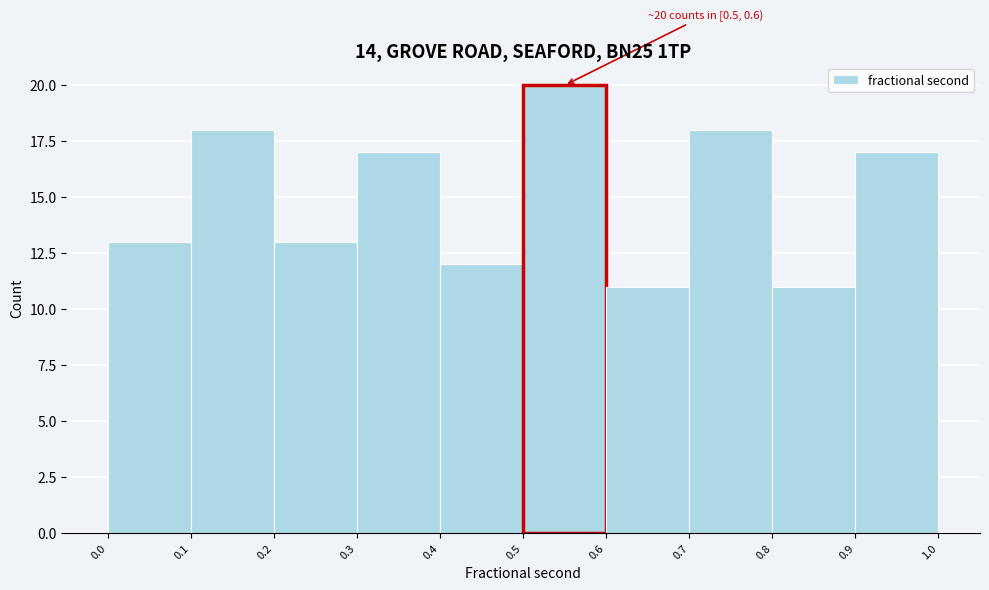

Which range on the x-axis has the tallest bar?

0.5 to 0.6